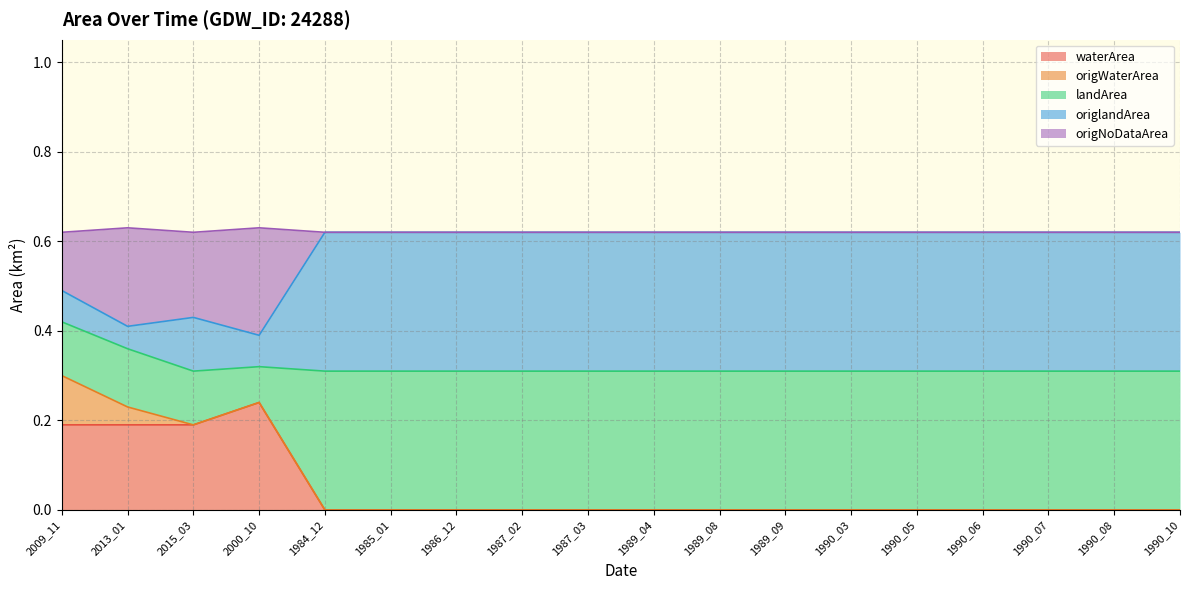

Which category has the highest value in the waterArea series?

2000_10